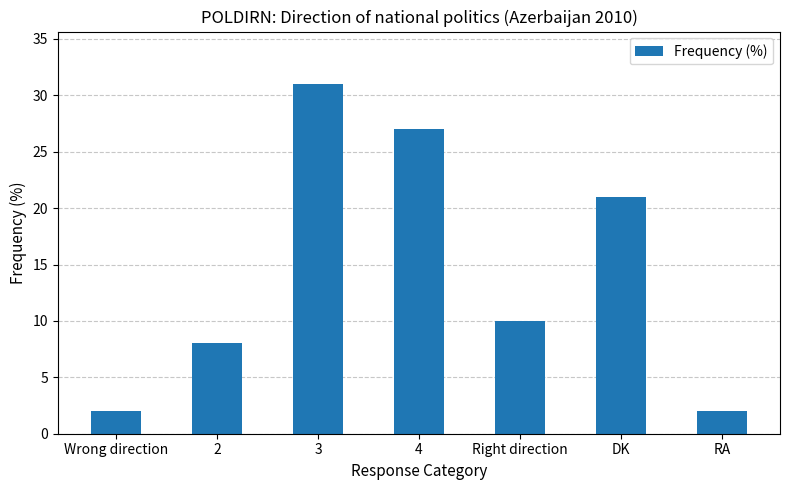

Where does the data first go above 10?

3